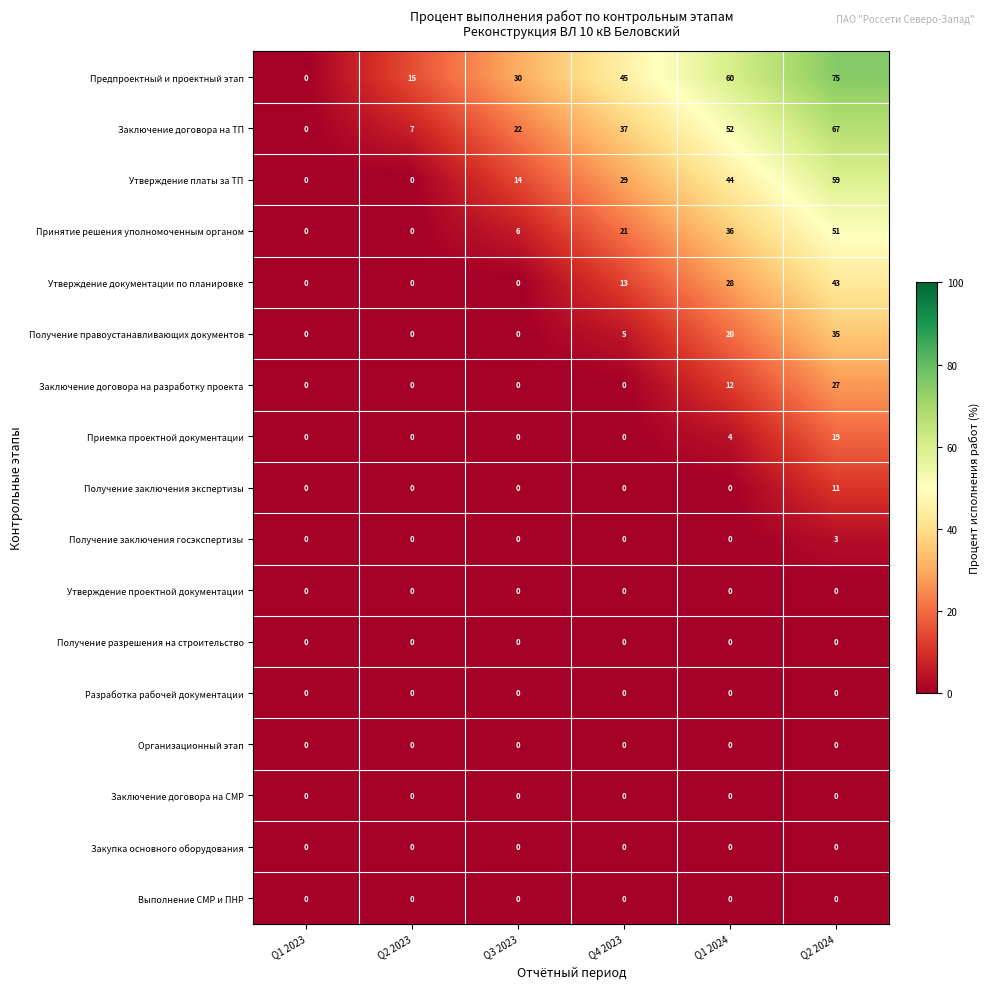

What is the spread (max minus min) of values at Q4 2023?

45